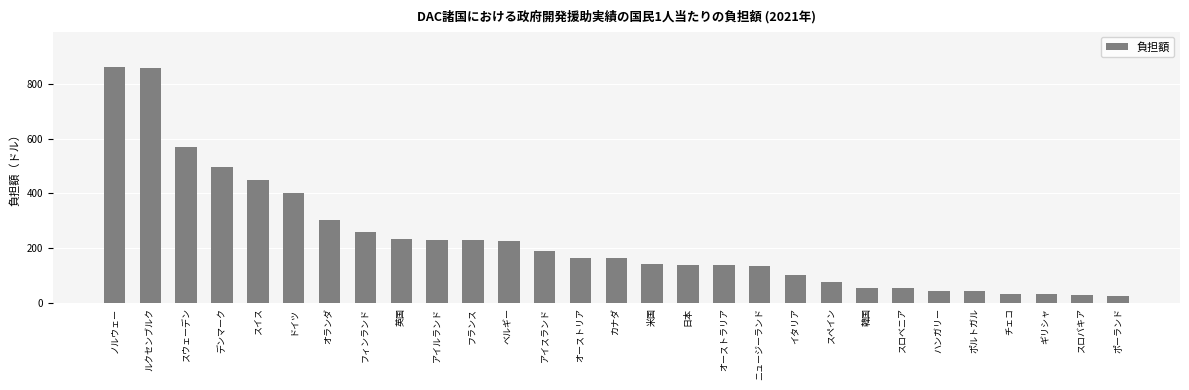

What is the label of the 22nd bar from the left?

韓国